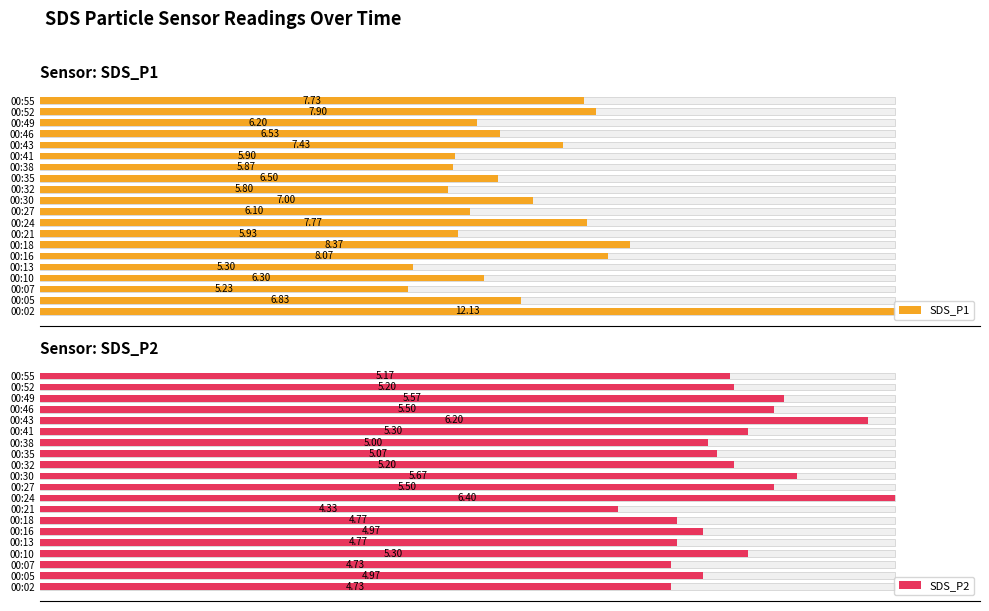

Rank the series by their maximum value, from highest to lowest.

SDS_P1, SDS_P2